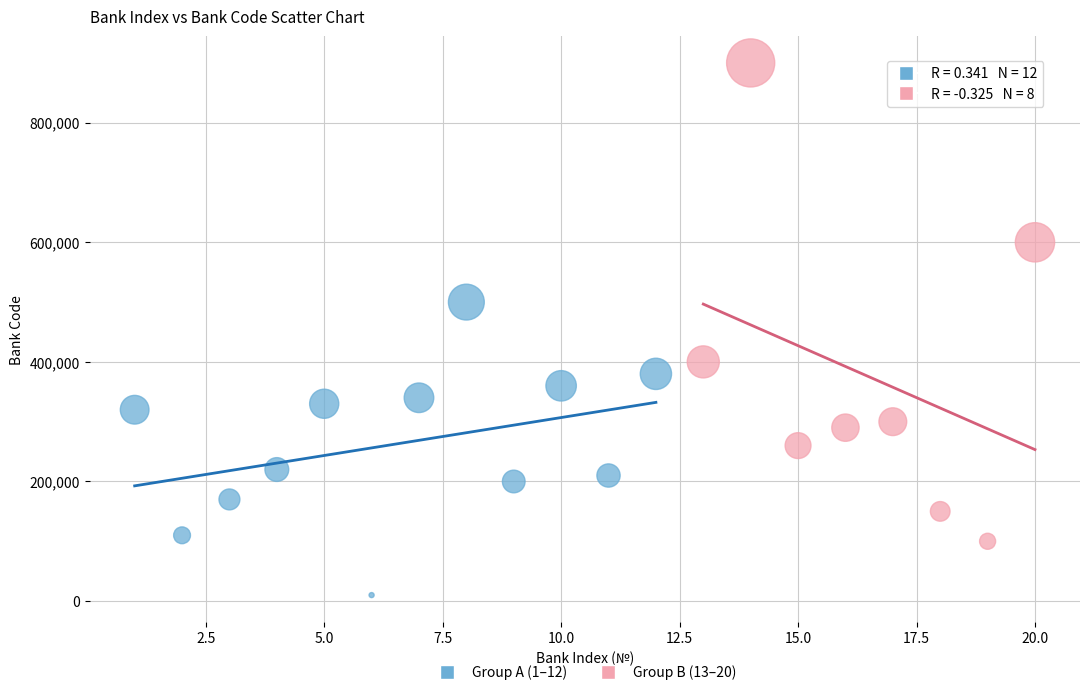

Which series reaches the minimum Y coordinate?

Group A (1–12)